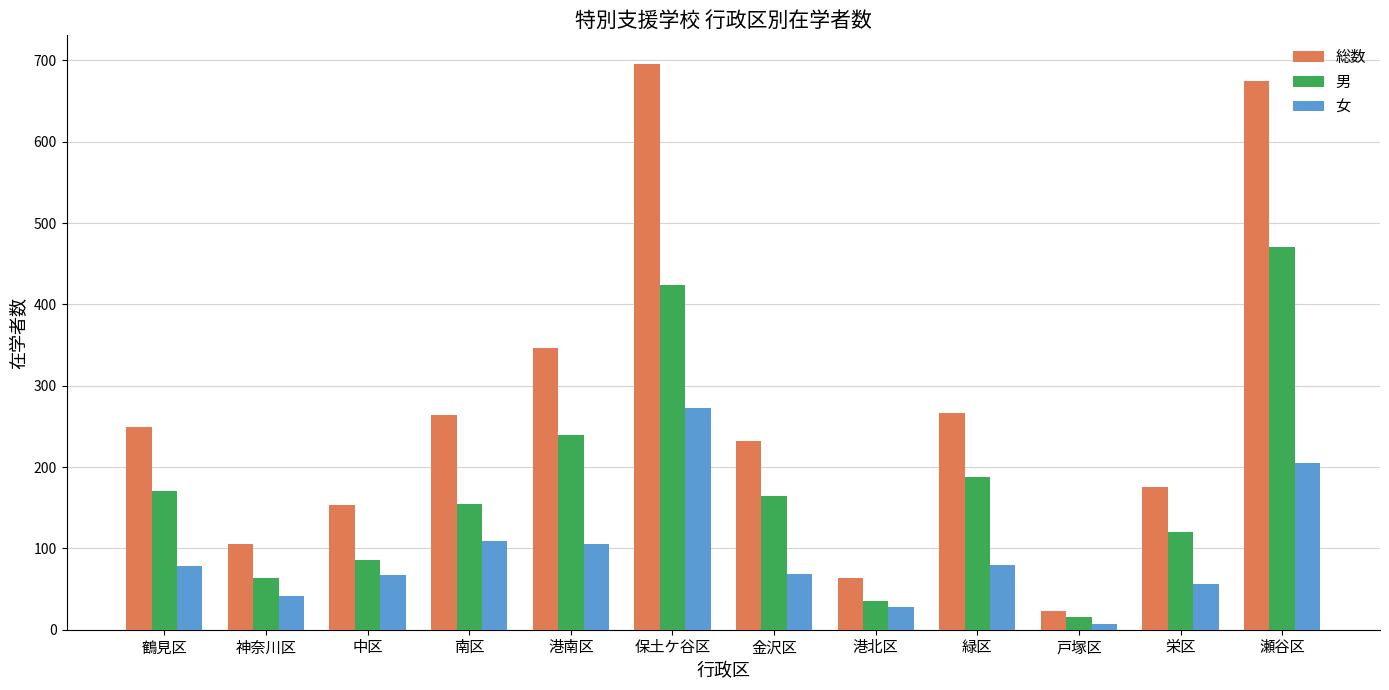

How many bars are there in each group?

3